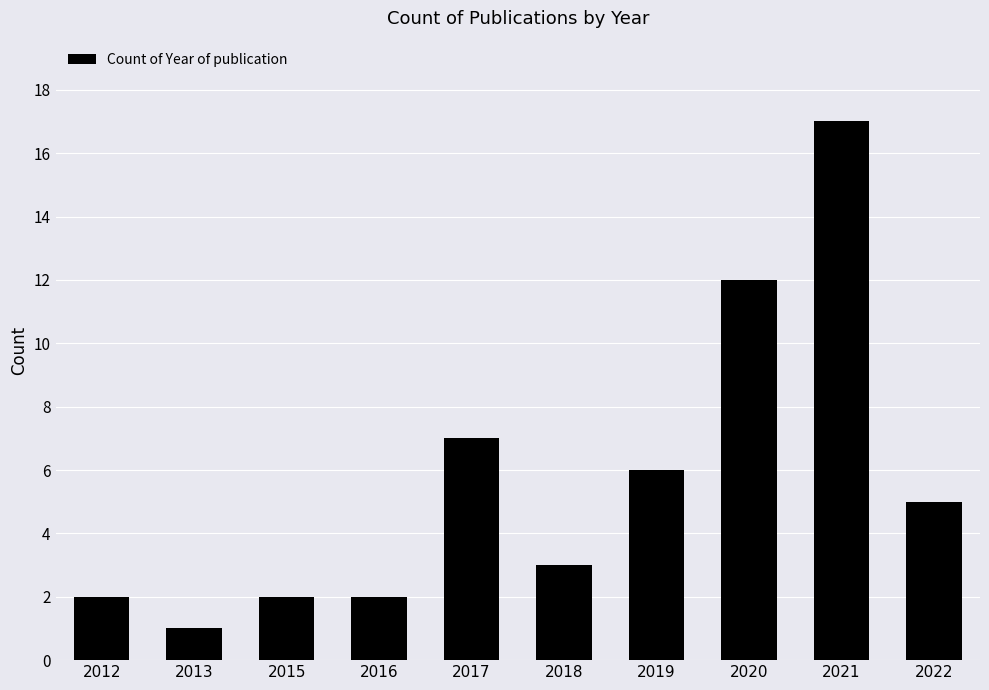

Which has a higher value, 2018 or 2015?

2018